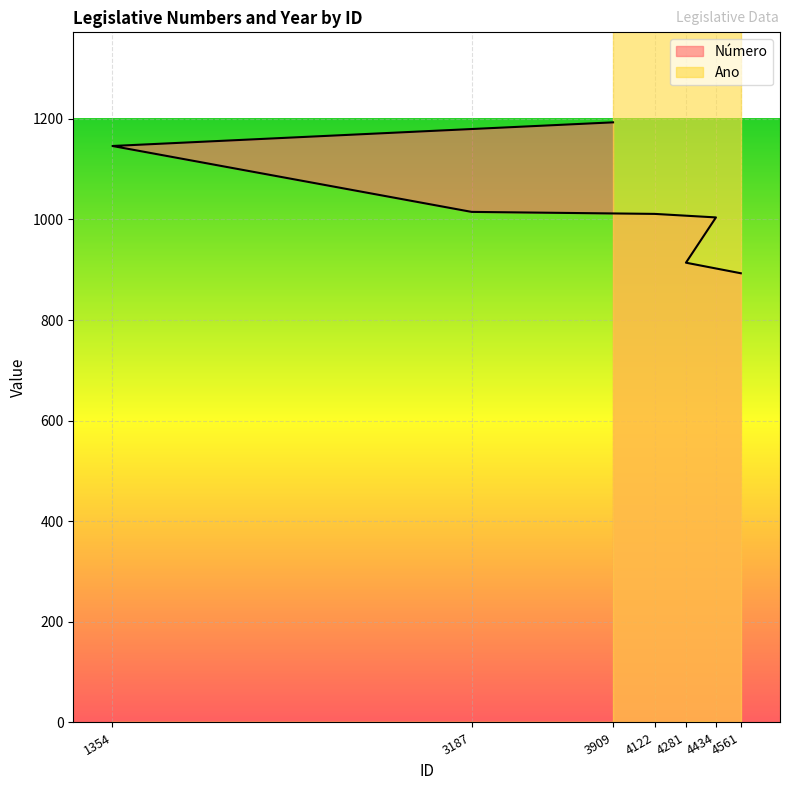

At which category does the chart reach its peak across all series?

3909